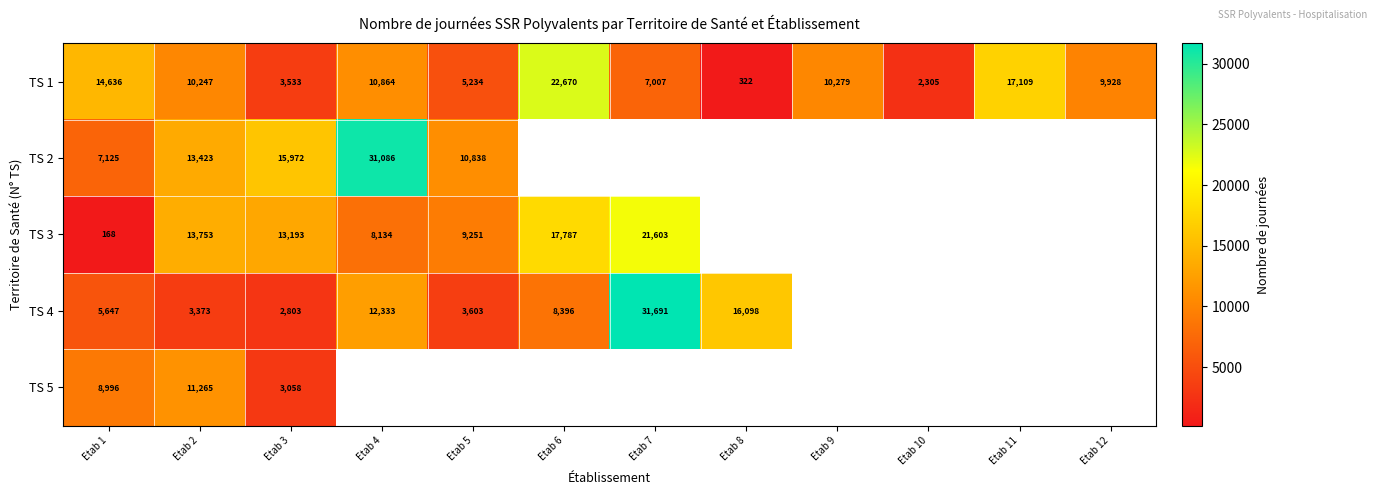

True or false: TS 4 has a value of 43245 at Etab 7.

False